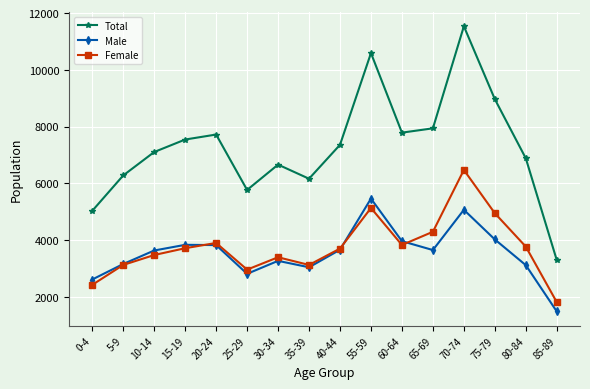

What is the total value across all series at 55-59?

21176